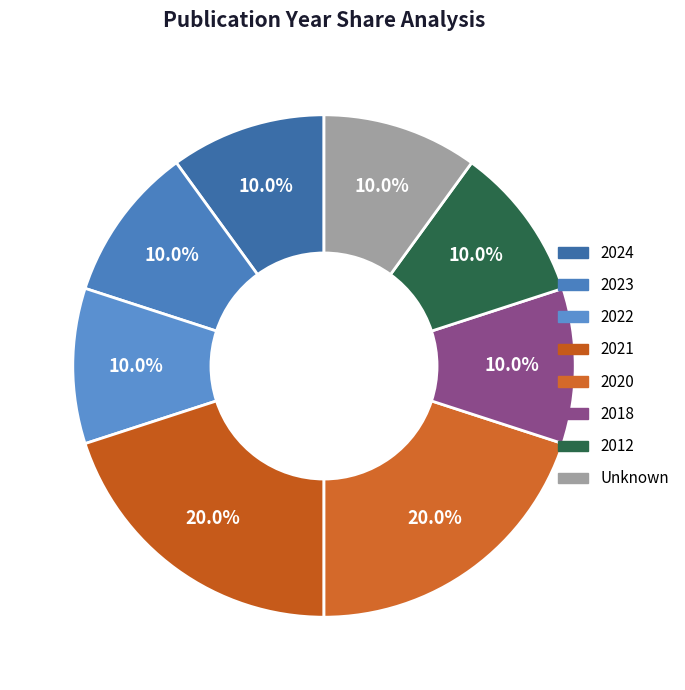

How many segments does this pie chart have?

8